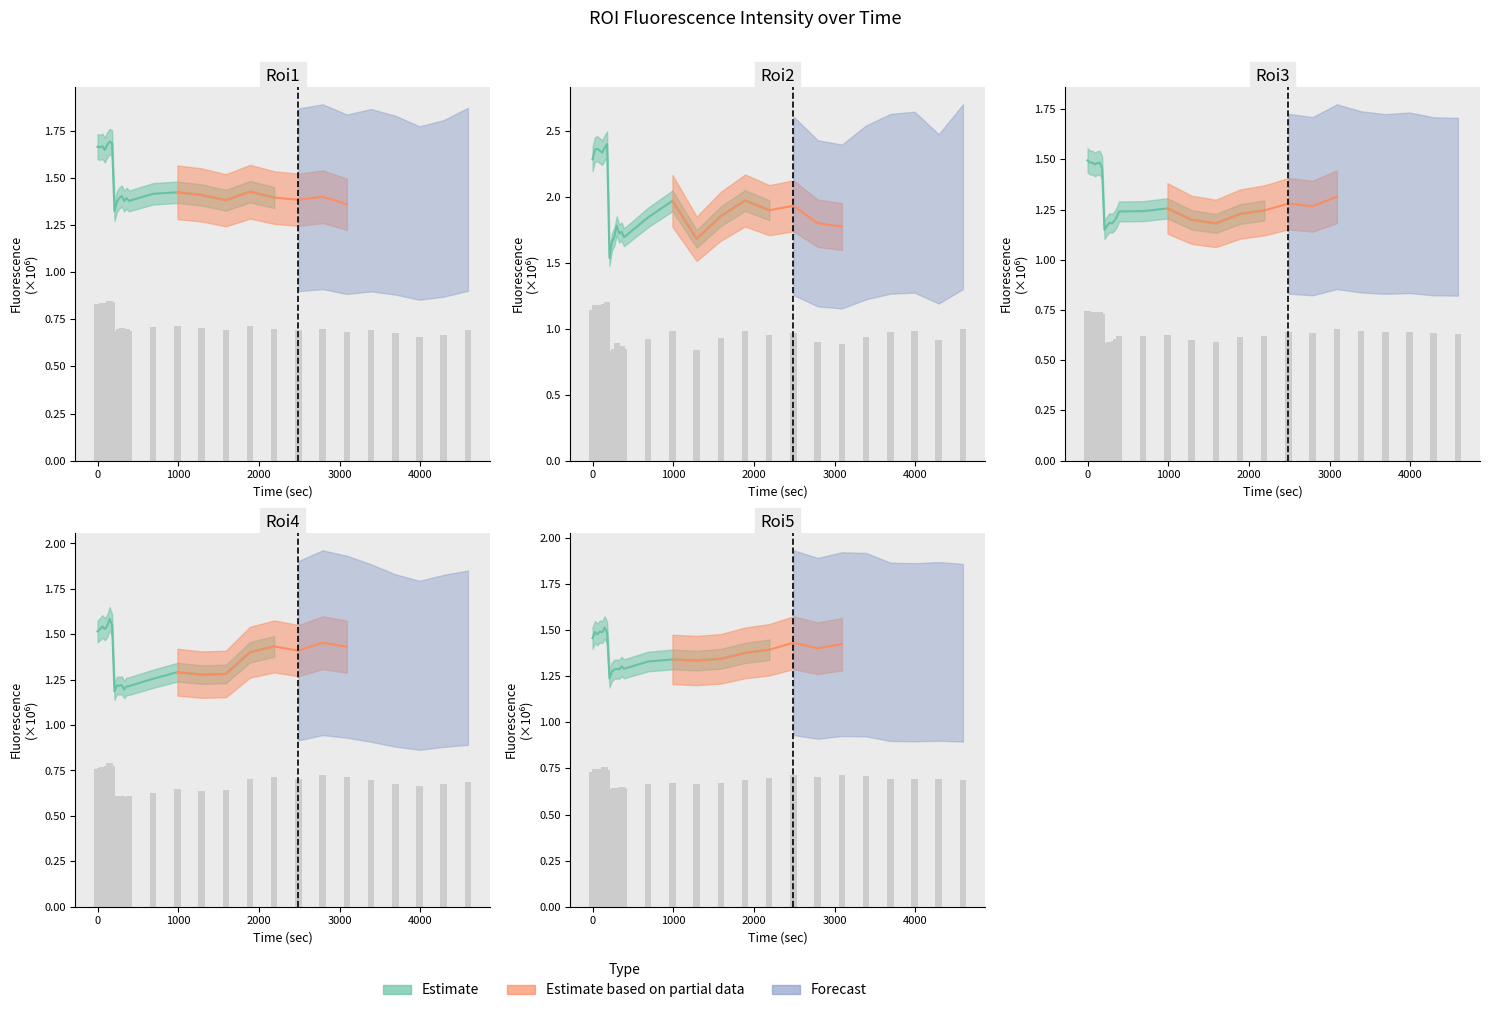

What is the value of the Roi1 bar at the 28th from the left?

0.7